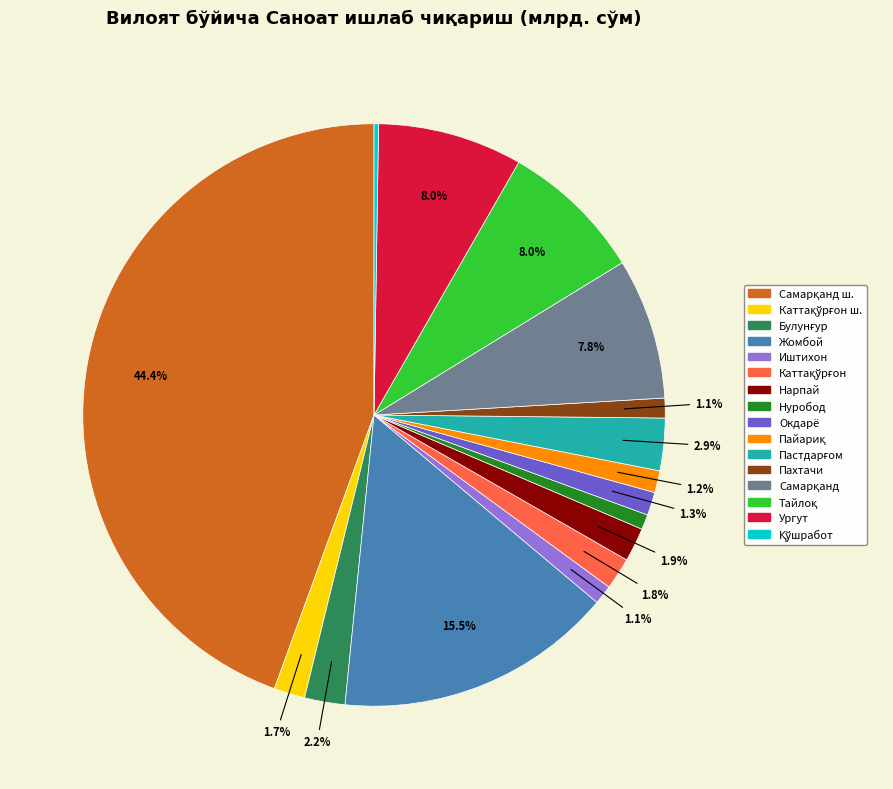

Does any single category account for the majority?

No